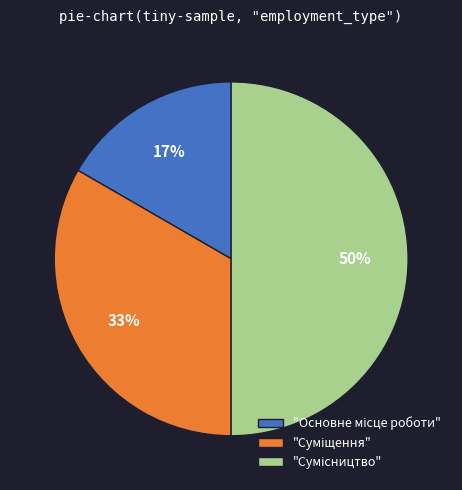

To the nearest percent, what is the average slice percentage?

33%